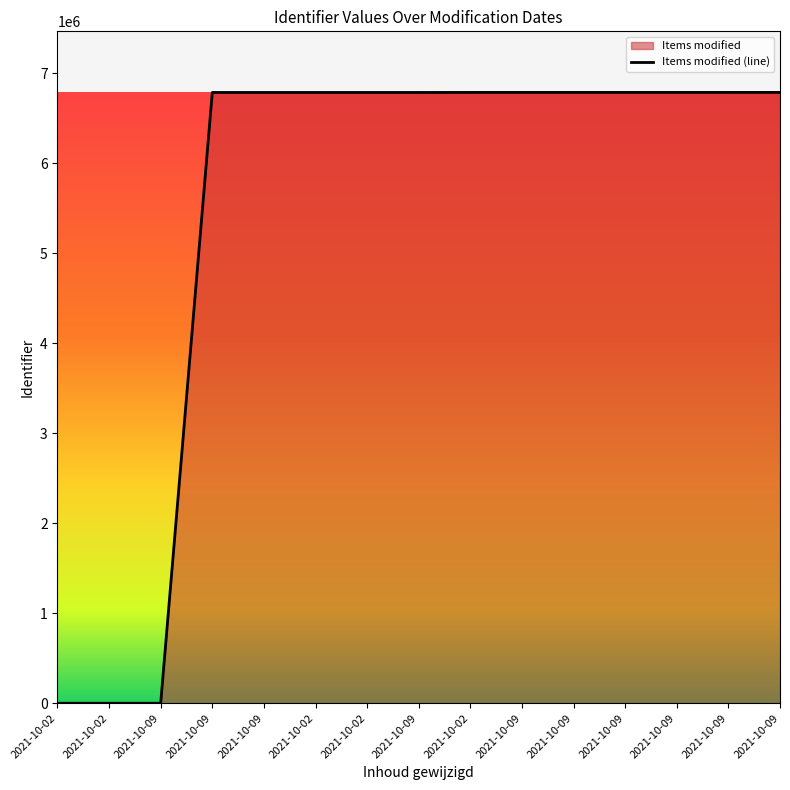

What is the label of the 14th point from the right?

2021-10-02